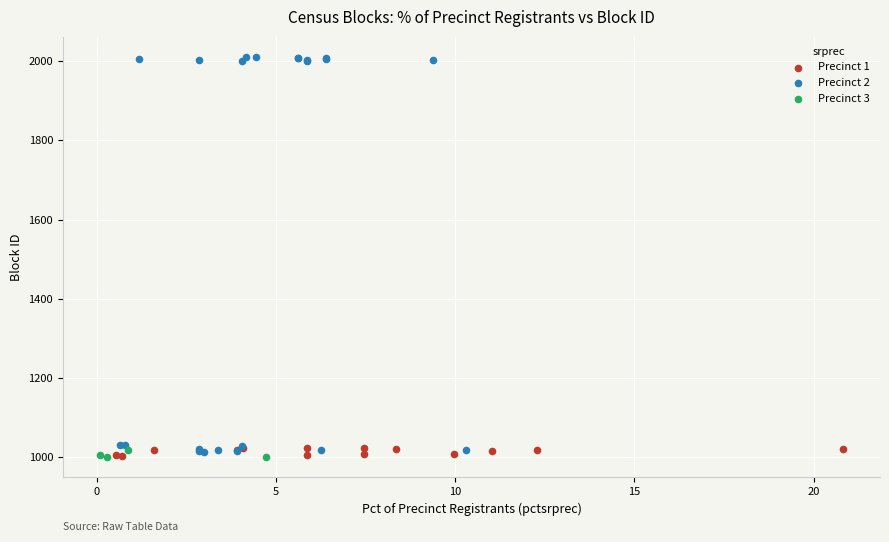

Which series reaches the maximum Y coordinate?

Precinct 2